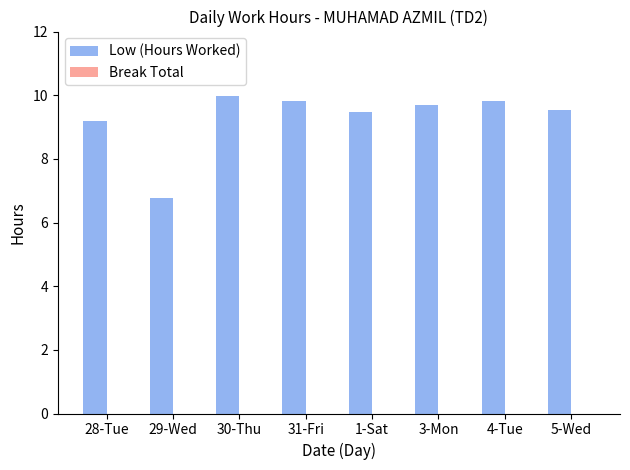

At which label does the data first exceed 9?

28-Tue